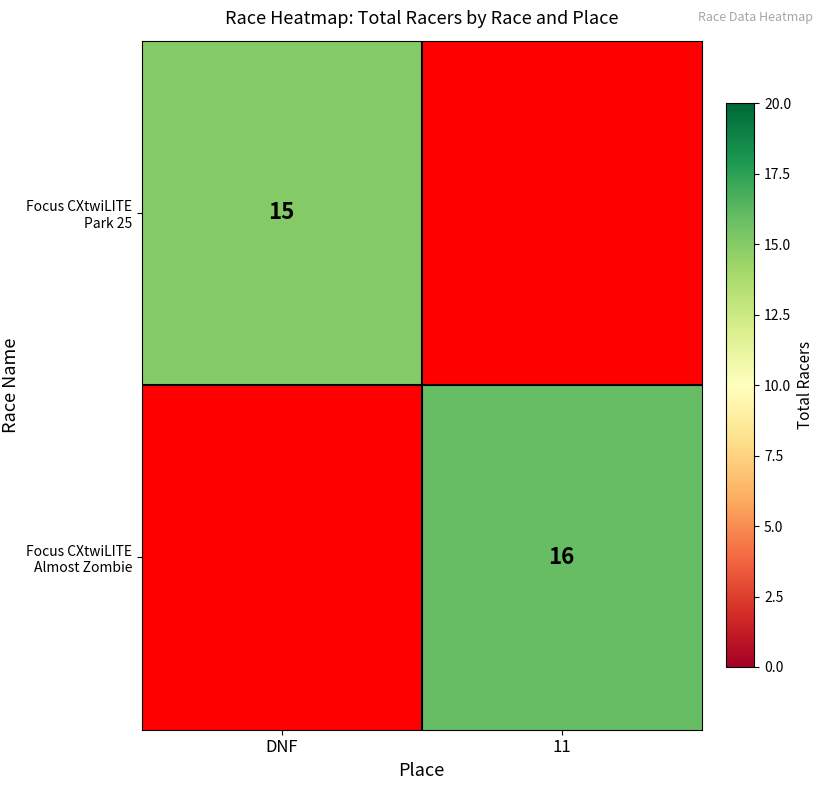

The Focus CXtwiLITE Almost Zombie series shows 22 at 11. True or false?

False